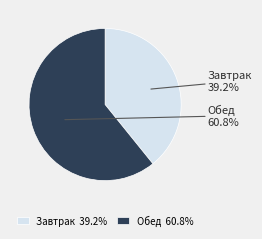

Is there any slice that represents more than half of the pie?

Yes